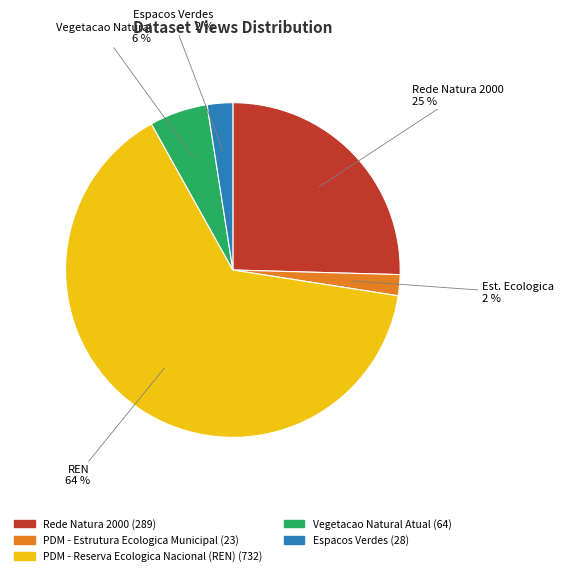

Do Vegetacao Natural and Espacos Verdes together represent more than half of the pie?

No